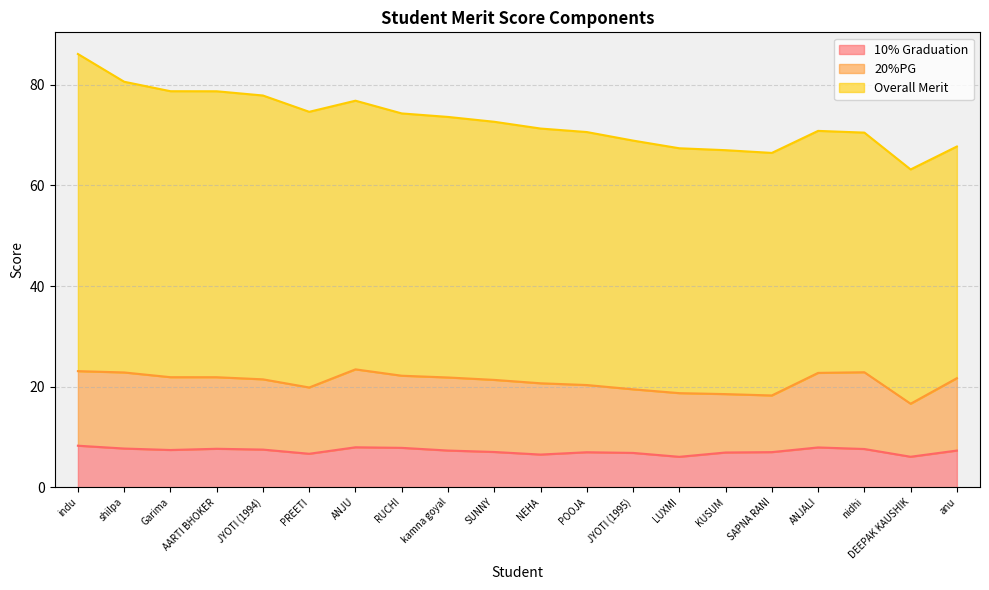

True or false: 20%PG and Overall Merit intersect in this chart.

False